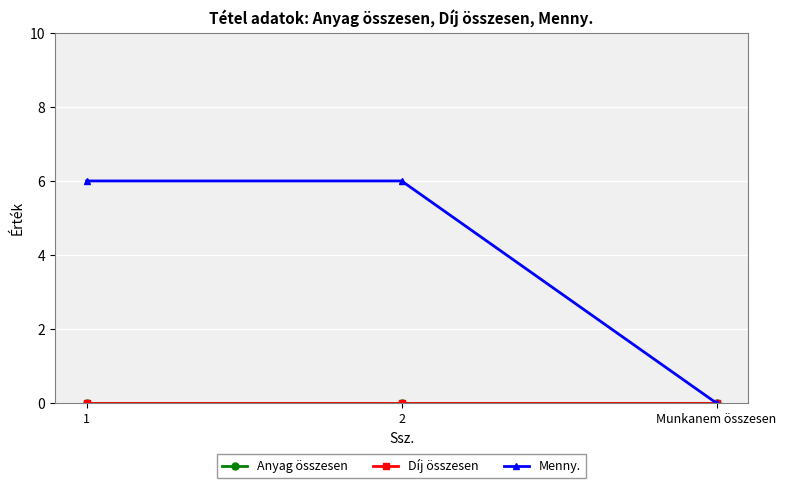

At which category is the sum across all series the highest?

1